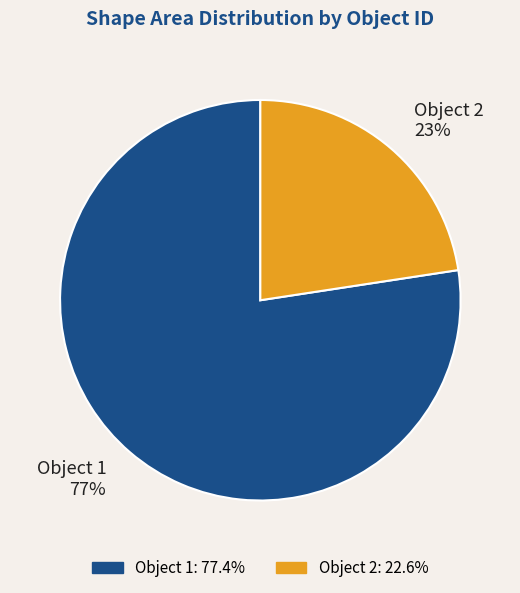

Which slice is the smallest?

Object 2 23%